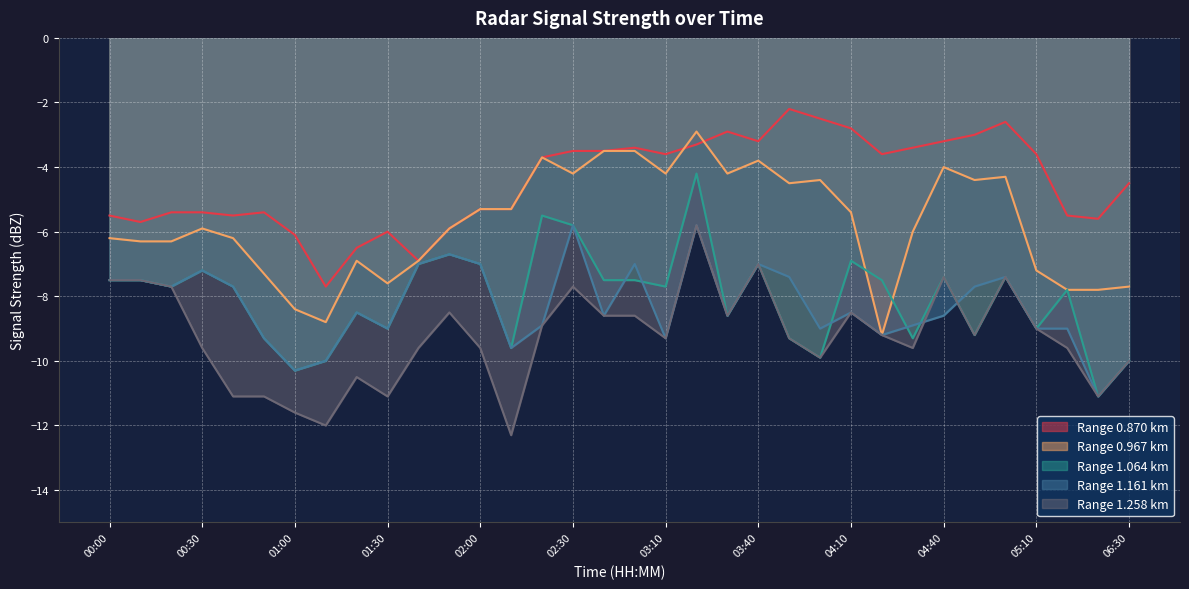

Reading left to right, what are all the values shown in this chart?

0.870: -5.5	-5.7	-5.4	-5.4	-5.5	-5.4	-6.1	-7.7	-6.5	-6.0	-6.9	-5.9	-5.3	-5.3	-3.7	-3.5	-3.5	-3.4	-3.6	-3.3	-2.9	-3.2	-2.2	-2.5	-2.8	-3.6	-3.4	-3.2	-3.0	-2.6	-3.6	-5.5	-5.6	-4.5
0.967: -6.2	-6.3	-6.3	-5.9	-6.2	-7.3	-8.4	-8.8	-6.9	-7.6	-6.9	-5.9	-5.3	-5.3	-3.7	-4.2	-3.5	-3.5	-4.2	-2.9	-4.2	-3.8	-4.5	-4.4	-5.4	-9.2	-6.0	-4.0	-4.4	-4.3	-7.2	-7.8	-7.8	-7.7
1.064: -7.5	-7.5	-7.7	-7.2	-7.7	-9.3	-10.3	-10.0	-8.5	-9.0	-7.0	-6.7	-7.0	-9.6	-5.5	-5.8	-7.5	-7.5	-7.7	-4.2	-8.6	-7.0	-9.3	-9.9	-6.9	-7.5	-9.3	-7.4	-9.2	-7.4	-9.0	-7.8	-11.1	-10.0
1.161: -7.5	-7.5	-7.7	-7.2	-7.7	-9.3	-10.3	-10.0	-8.5	-9.0	-7.0	-6.7	-7.0	-9.6	-8.9	-5.8	-8.6	-7.0	-9.3	-5.8	-8.6	-7.0	-7.4	-9.0	-8.5	-9.2	-8.9	-8.6	-7.7	-7.4	-9.0	-9.0	-11.1	-10.0
1.258: -7.5	-7.5	-7.7	-9.6	-11.1	-11.1	-11.6	-12.0	-10.5	-11.1	-9.6	-8.5	-9.6	-12.3	-8.9	-7.7	-8.6	-8.6	-9.3	-5.8	-8.6	-7.0	-9.3	-9.9	-8.5	-9.2	-9.6	-7.4	-9.2	-7.4	-9.0	-9.6	-11.1	-10.0